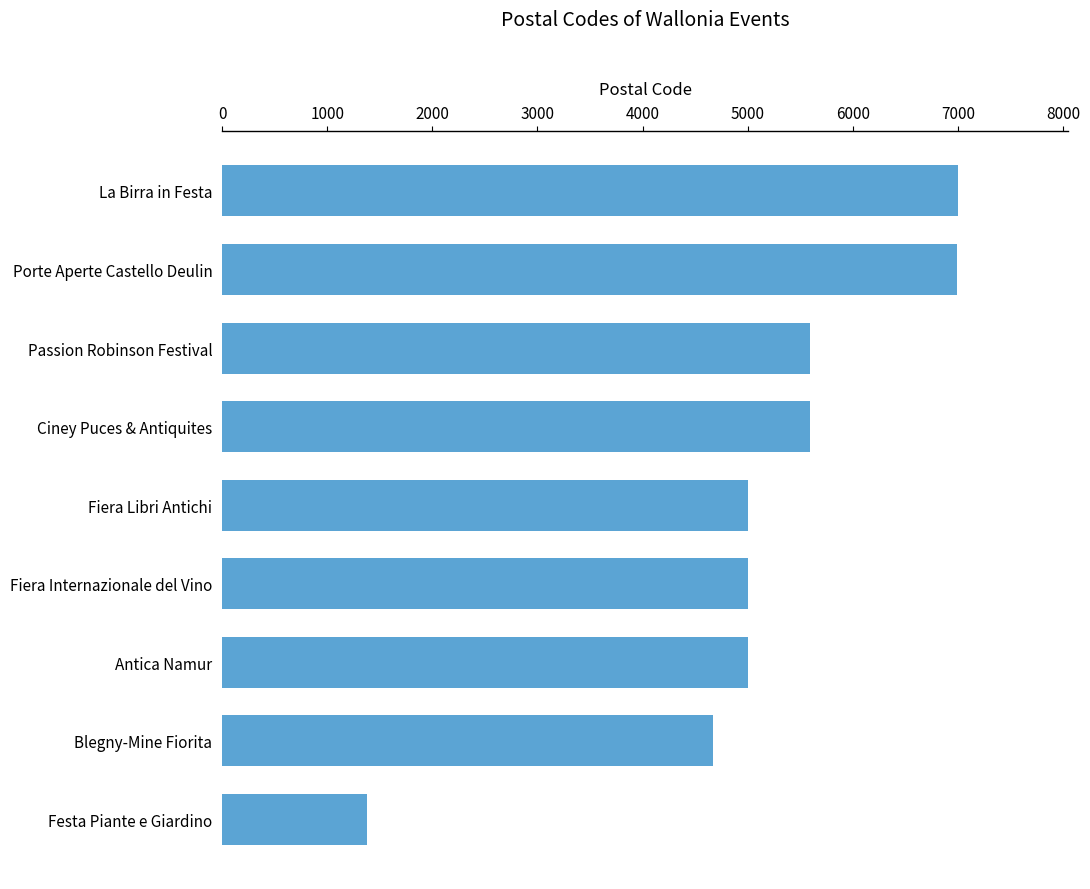

What is the approximate value at Blegny-Mine Fiorita?

4670